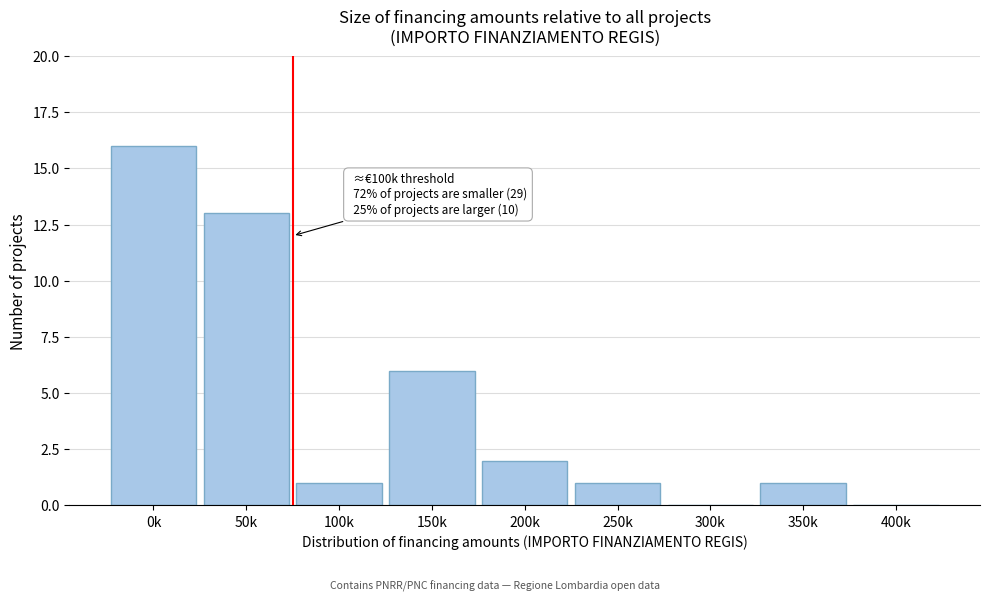

Reading left to right, extract all data points from this chart.

0k=16	50k=13	100k=1	150k=6	200k=2	250k=1	300k=0	350k=1	400k=0